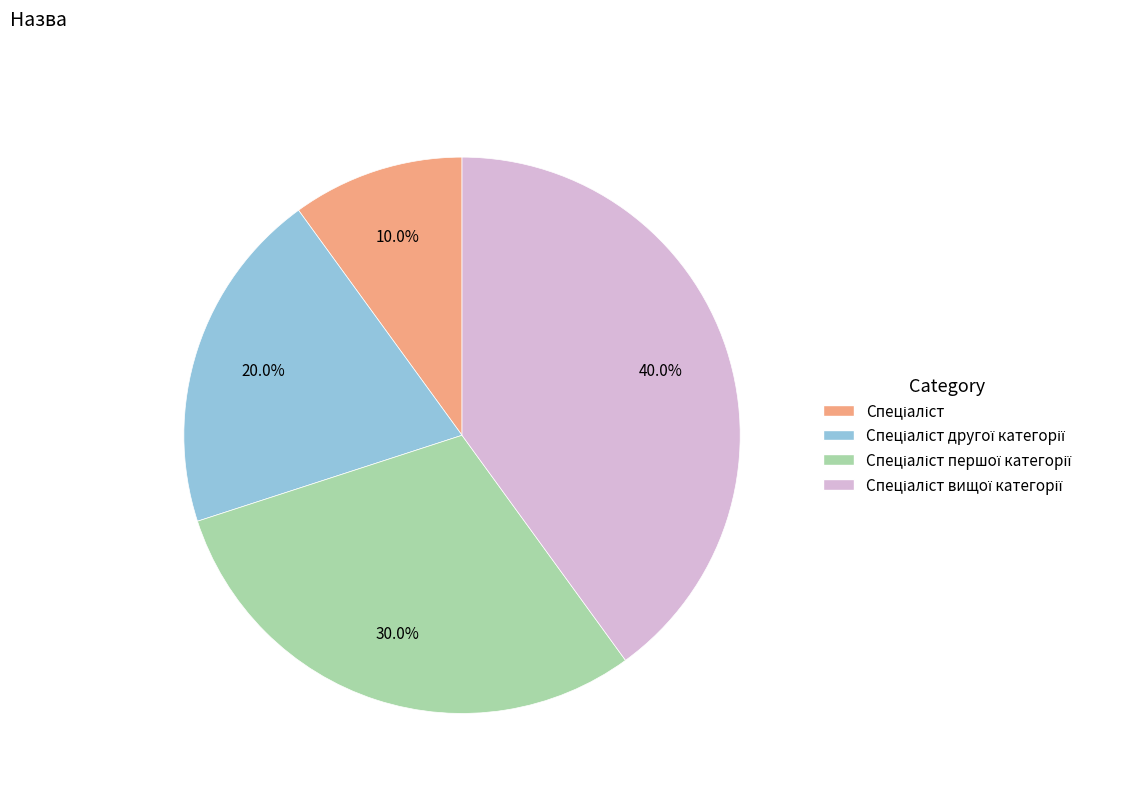

How many segments does this pie chart have?

4